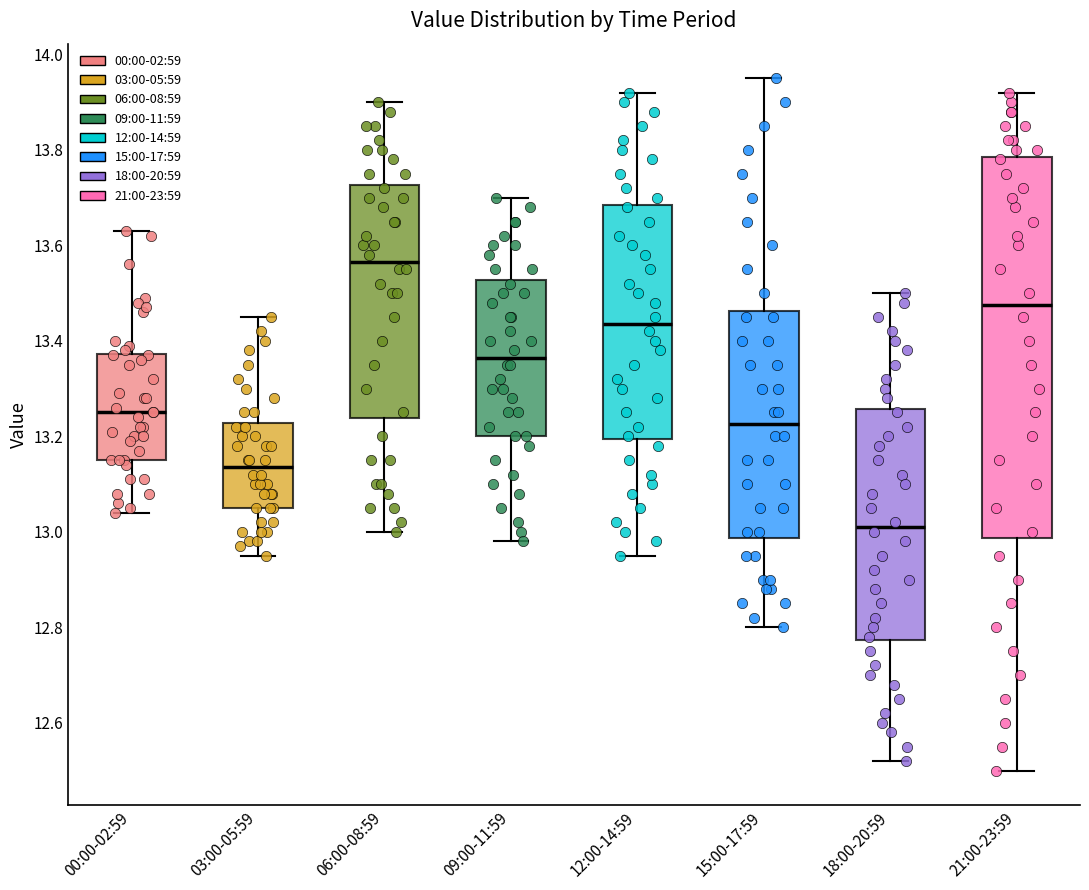

Which box's median line is the lowest?

18:00-20:59